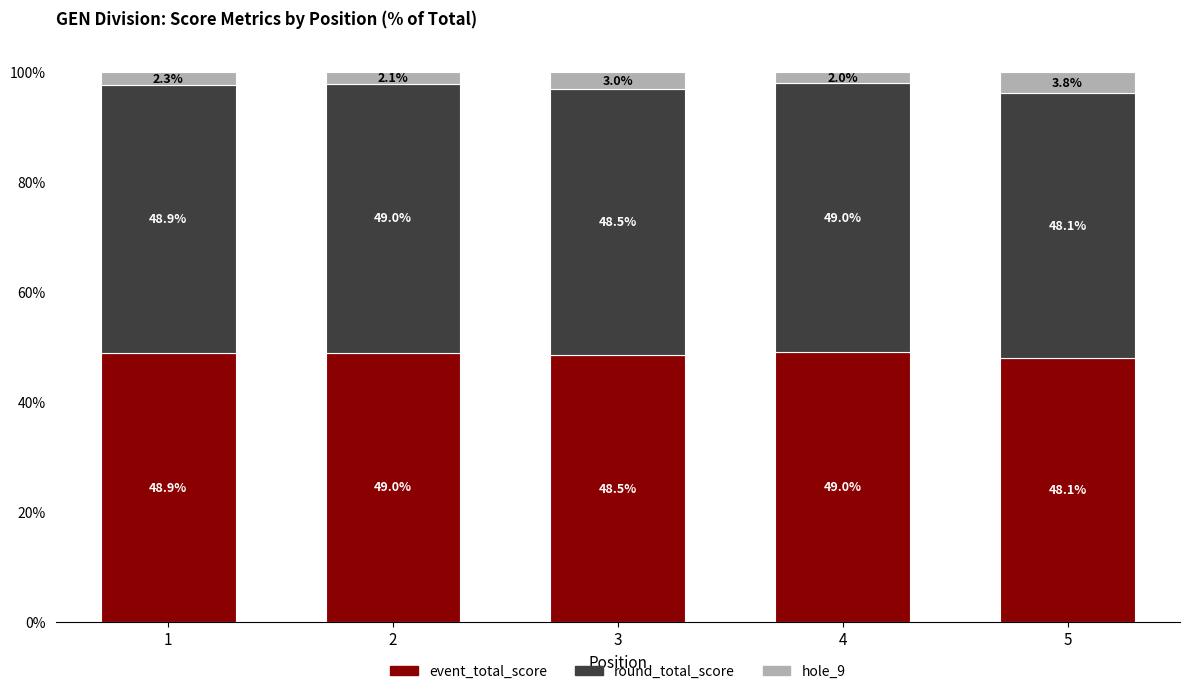

What is the minimum value for event_total_score?

48.1